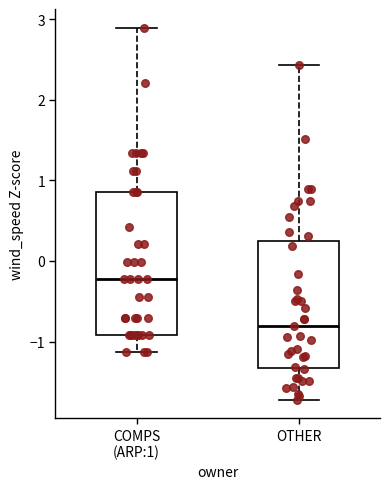

Where is the upper edge of the box for OTHER on the y-axis? The values are not printed on the chart, so give them approximately, as read against the axis.

0.2